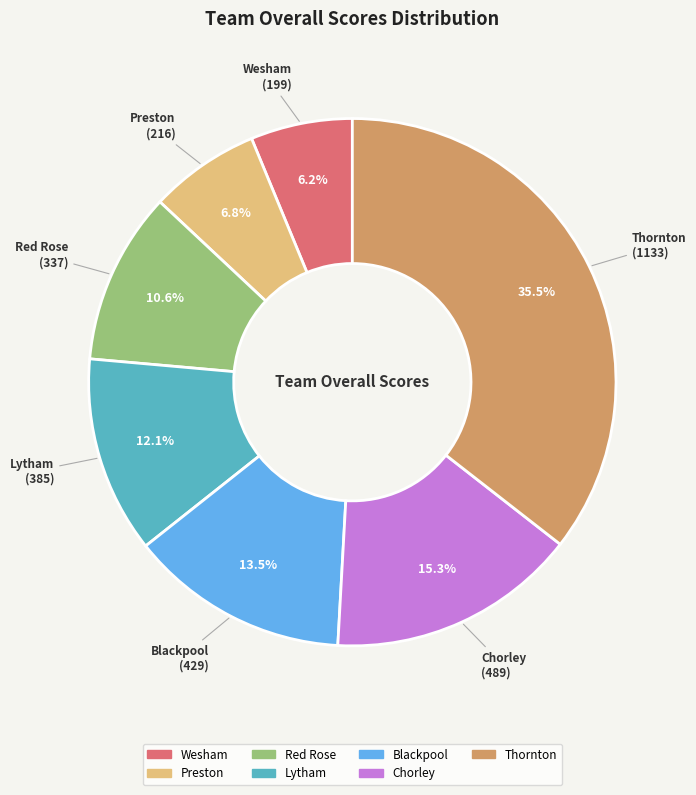

Count the number of slices in the pie.

7